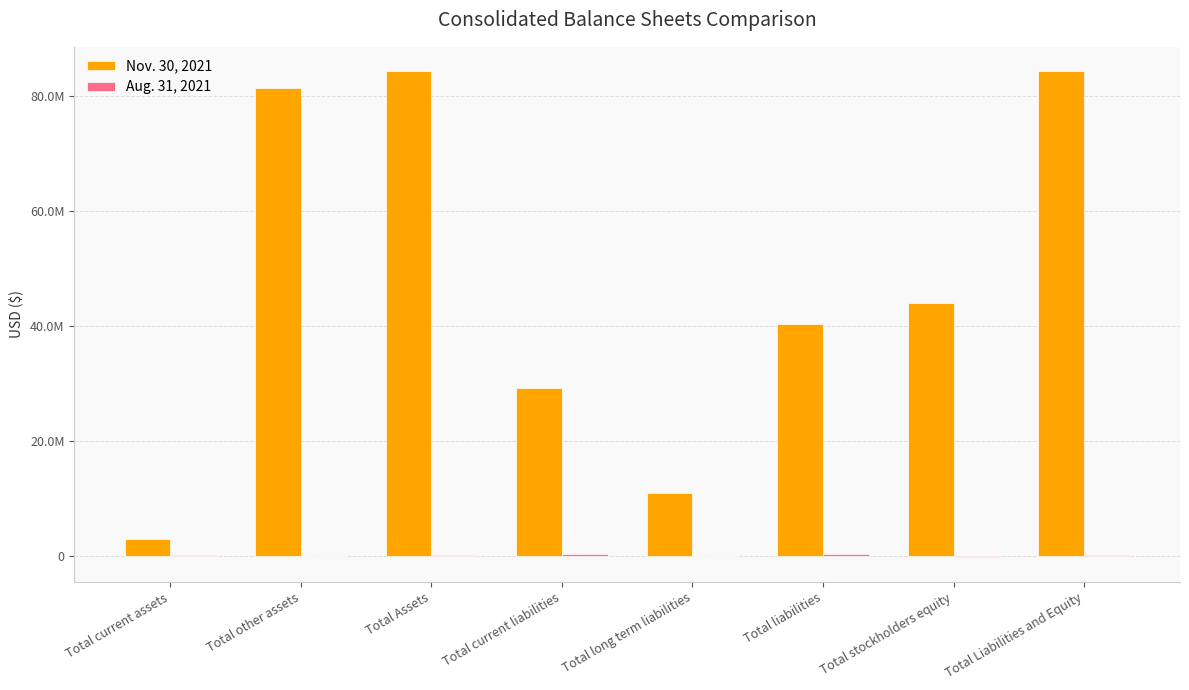

Does the chart contain stacked bars?

No